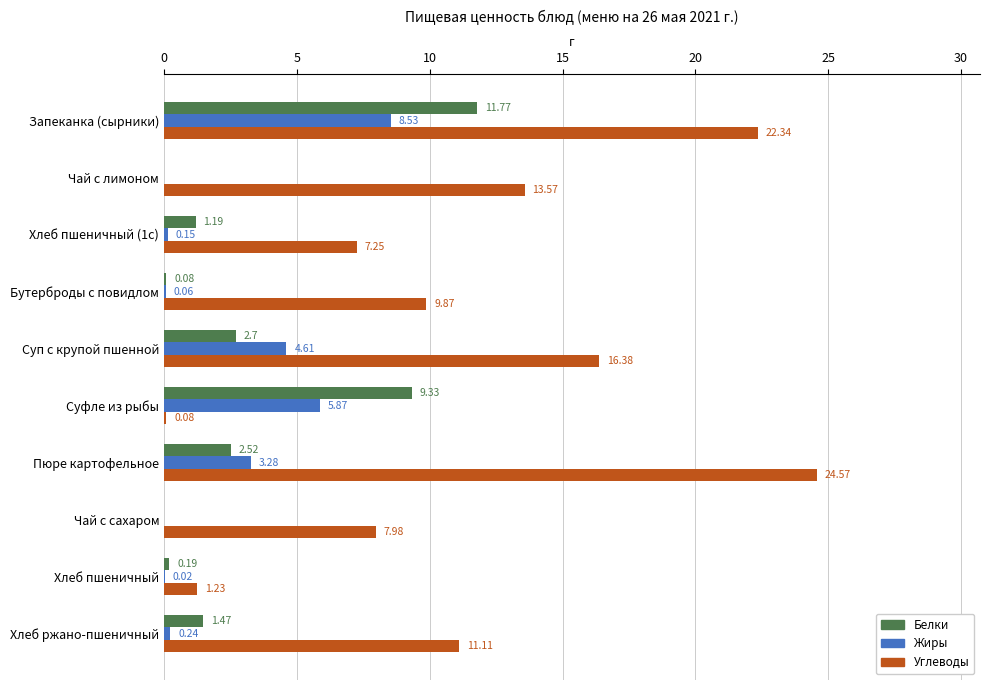

Between Чай с лимоном and Суп с крупой пшенной, which series saw the biggest shift?

Жиры